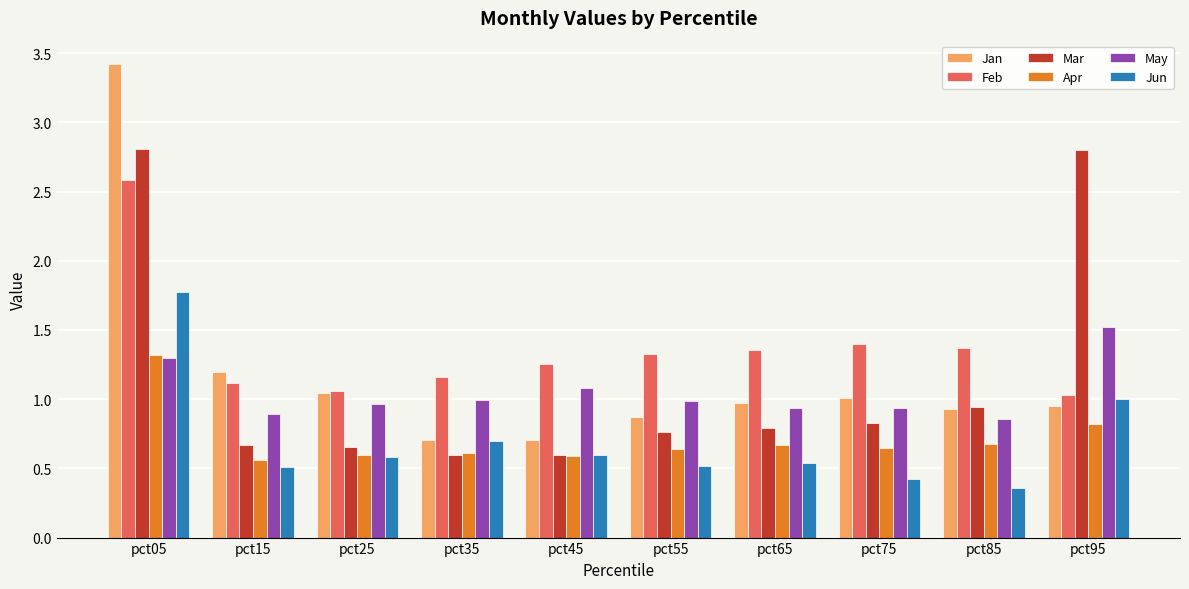

What is the sum of all May values?

10.5